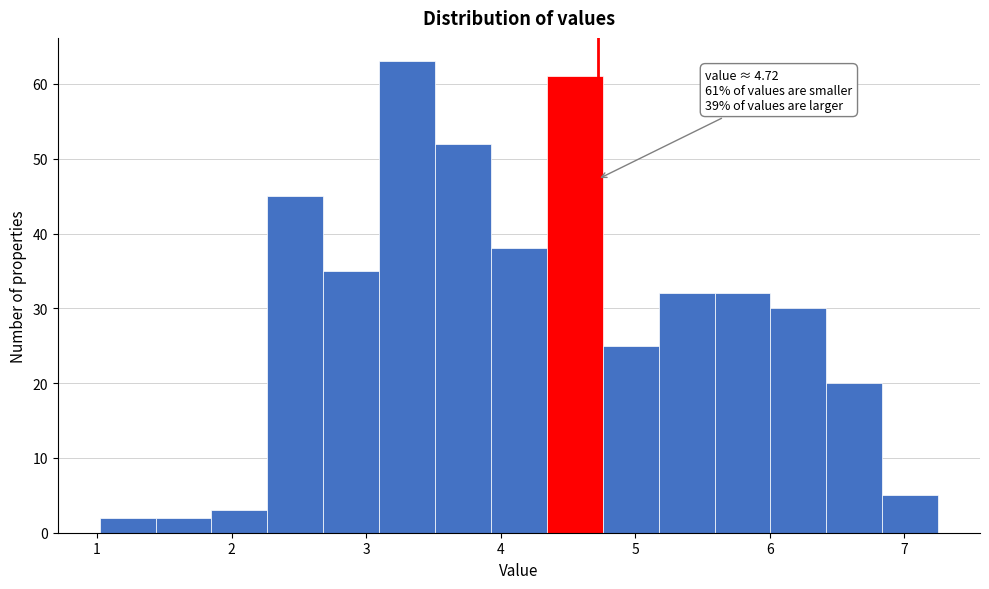

Over which range of the x-axis is the bar tallest?

3.1 to 3.5